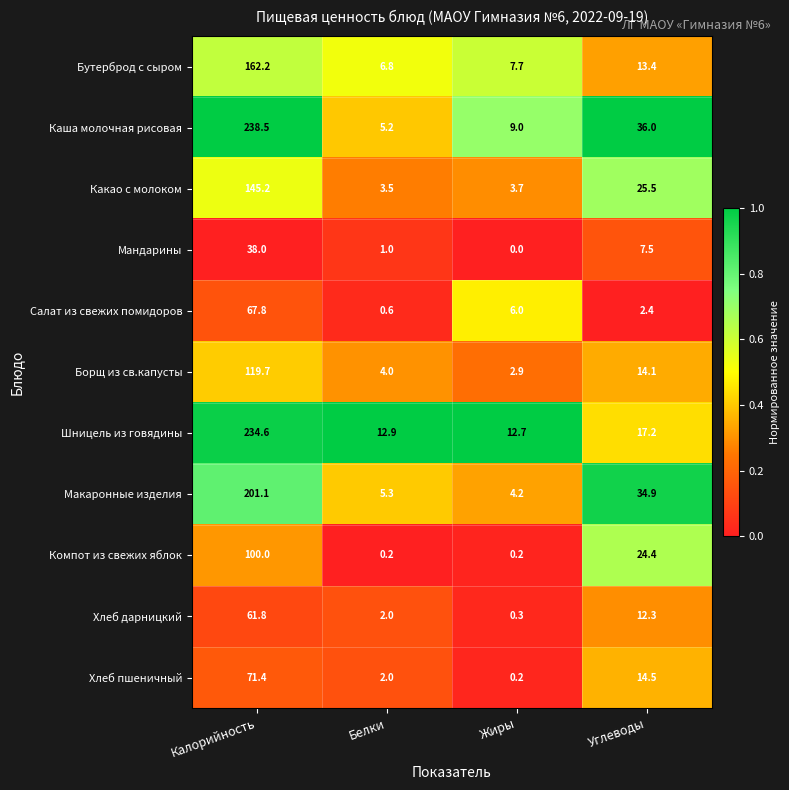

What is the difference between the maximum and minimum values in the Макаронные изделия series?

196.9